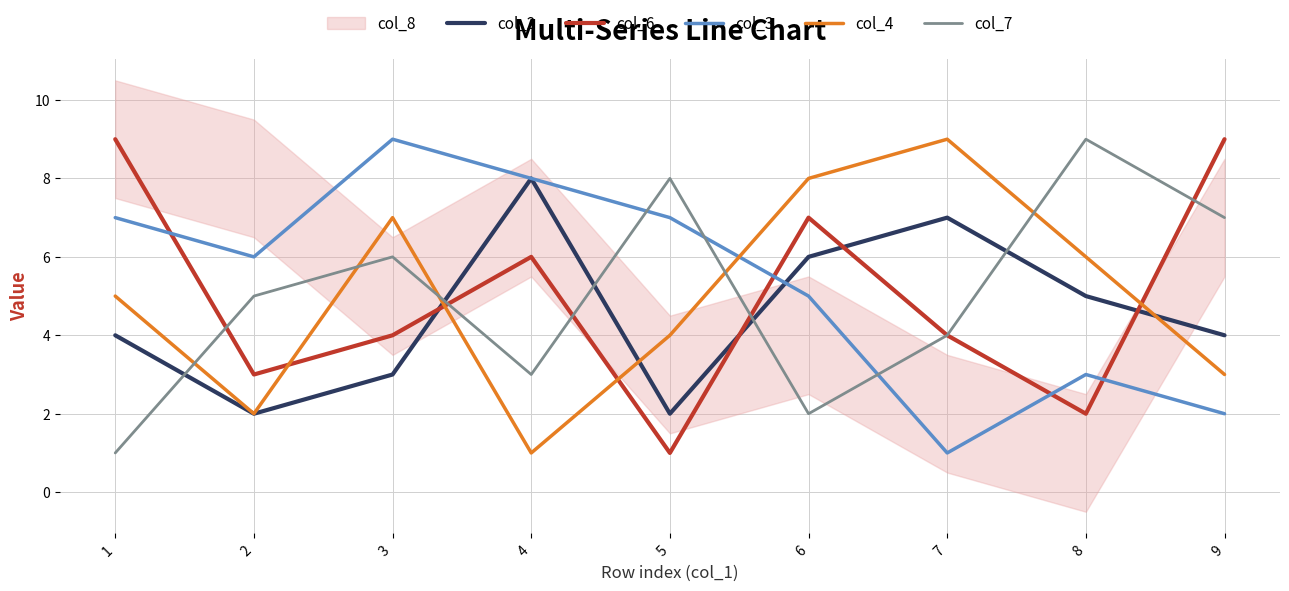

At which category does col_7 reach its first local valley?

4